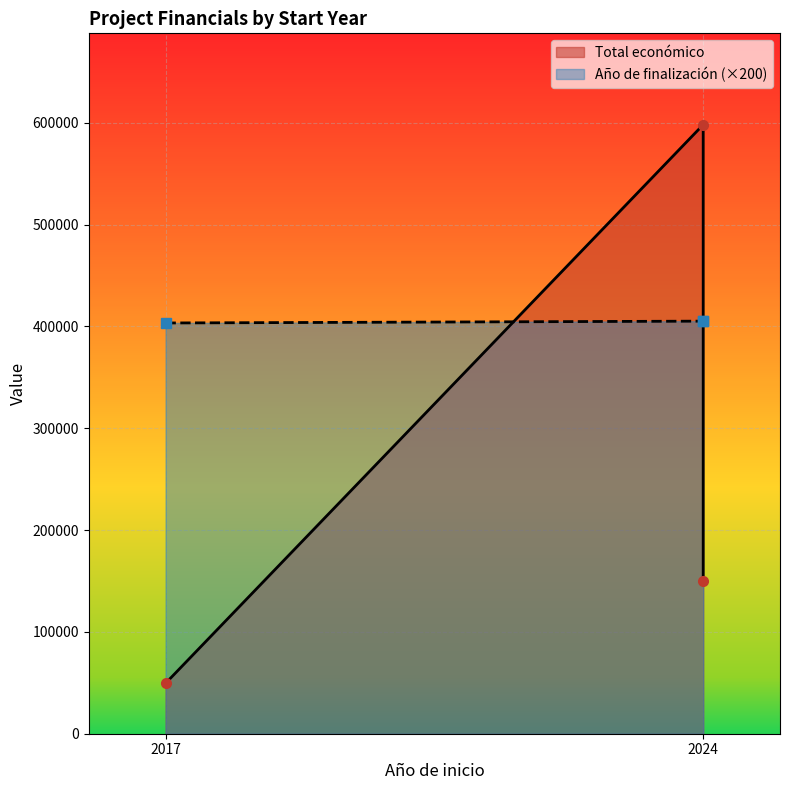

How many data points does each series have?

3